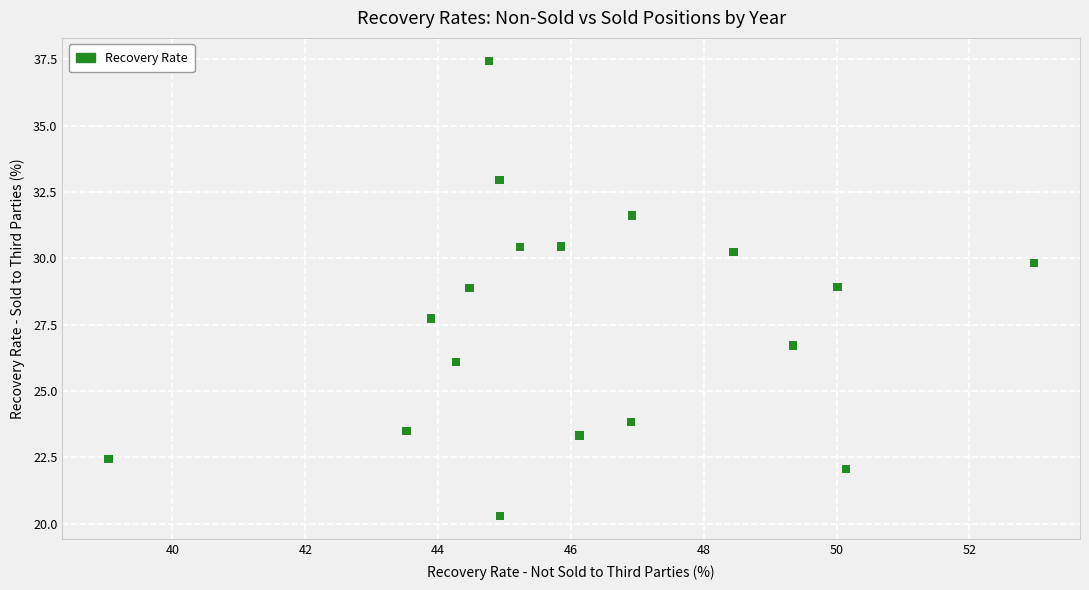

What Y value in the scatter plot is closest to 28?

27.7